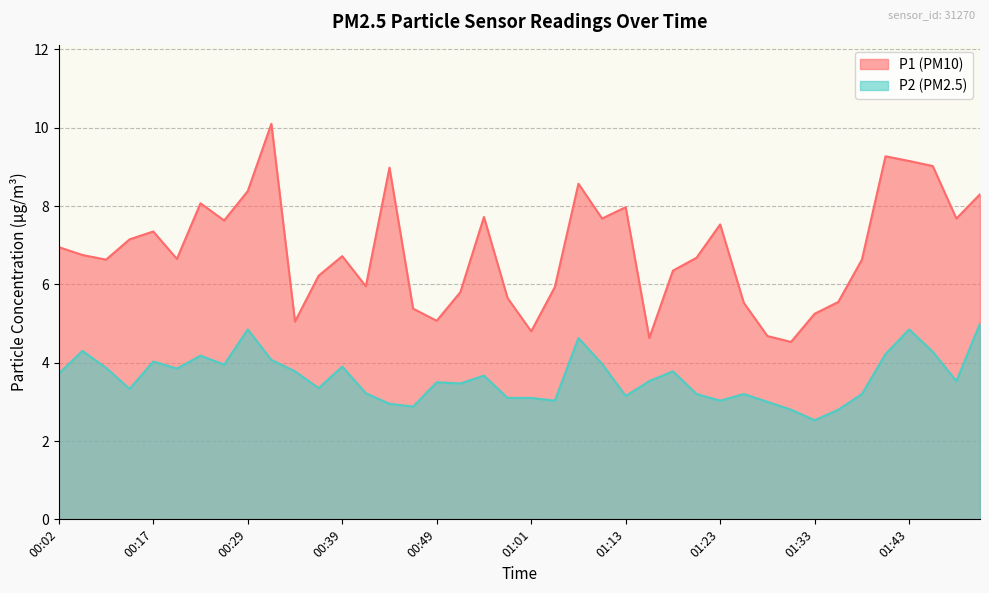

What value does the P1 series have at 00:07?

6.8